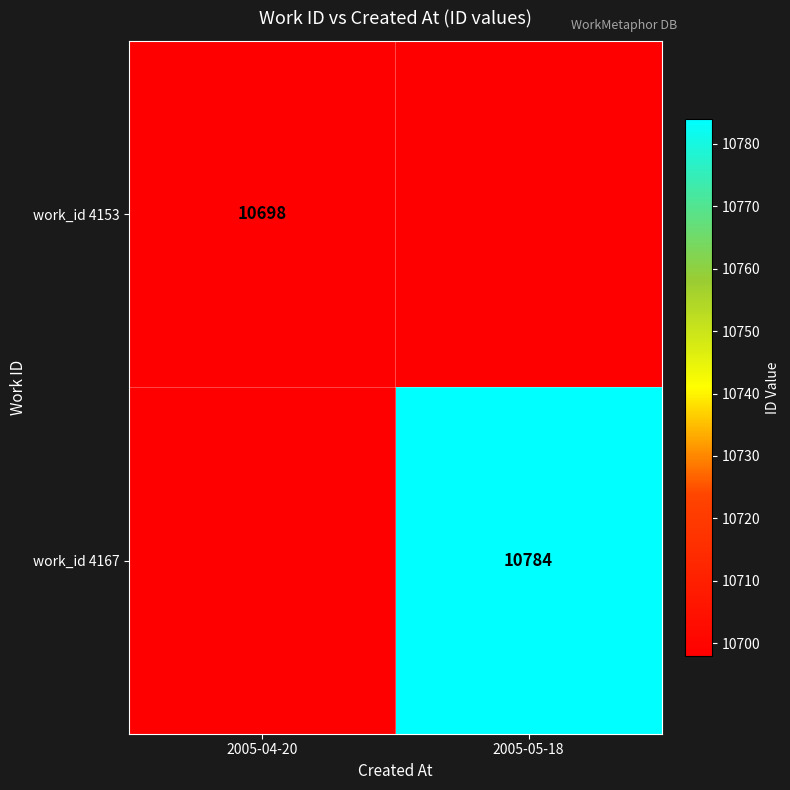

Between 2005-05-18 and 2005-04-20, which is larger?

2005-04-20